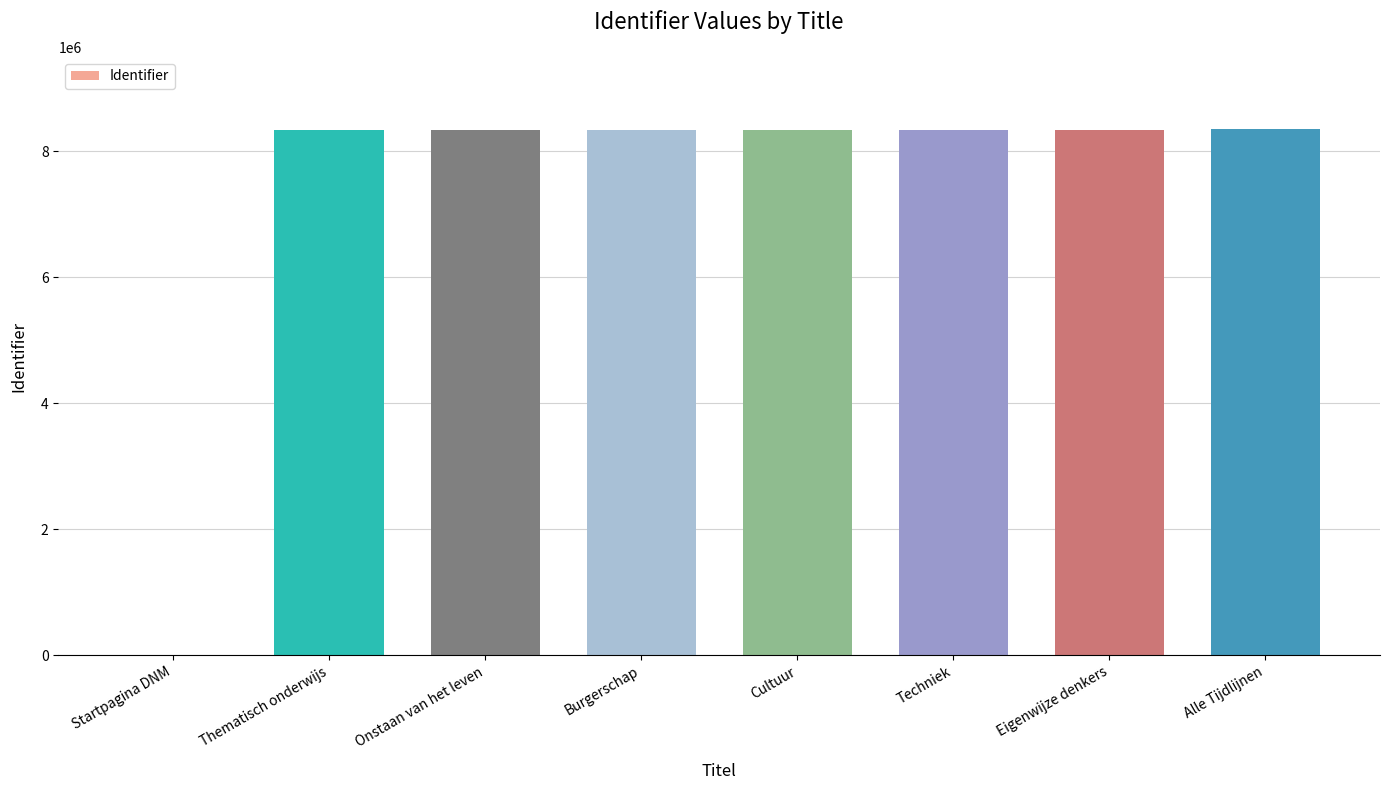

Approximately how many times larger is the value at Onstaan van het leven compared to Eigenwijze denkers?

1.0